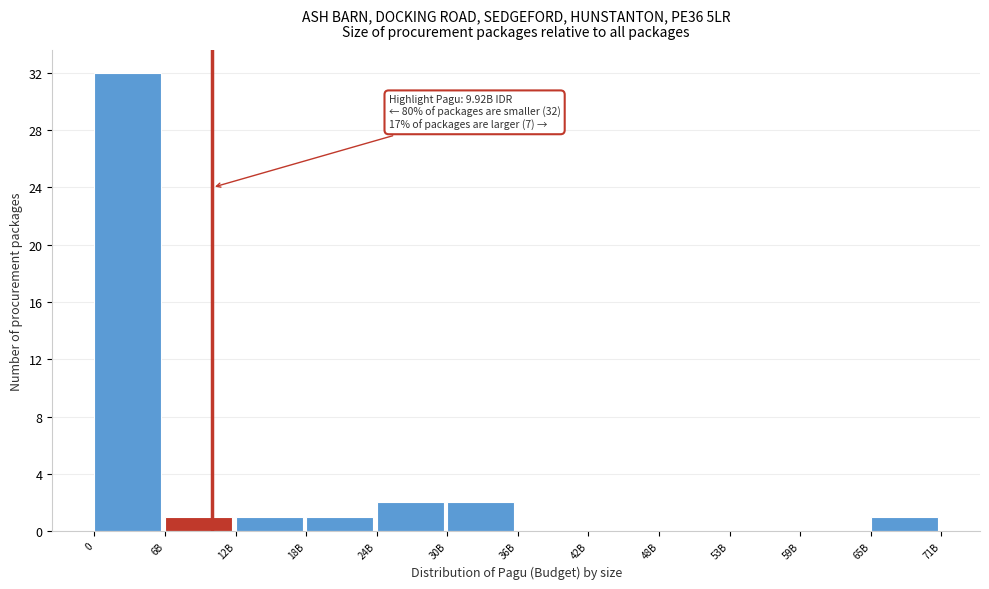

Reading left to right, extract all data points from this chart.

0=32	6B=1	12B=1	18B=1	24B=2	30B=2	36B=0	42B=0	48B=0	53B=0	59B=0	65B=1